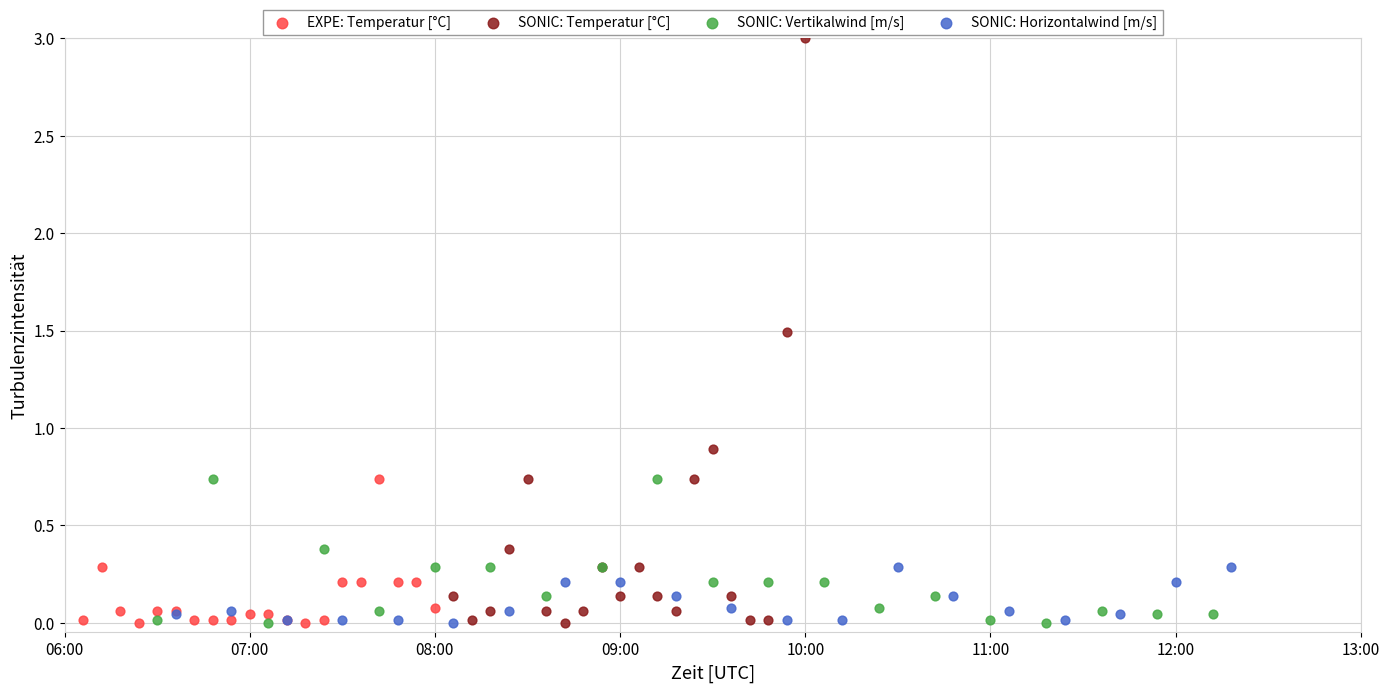

Which series has the largest Y range (max minus min)?

SONIC: Temperatur [°C]